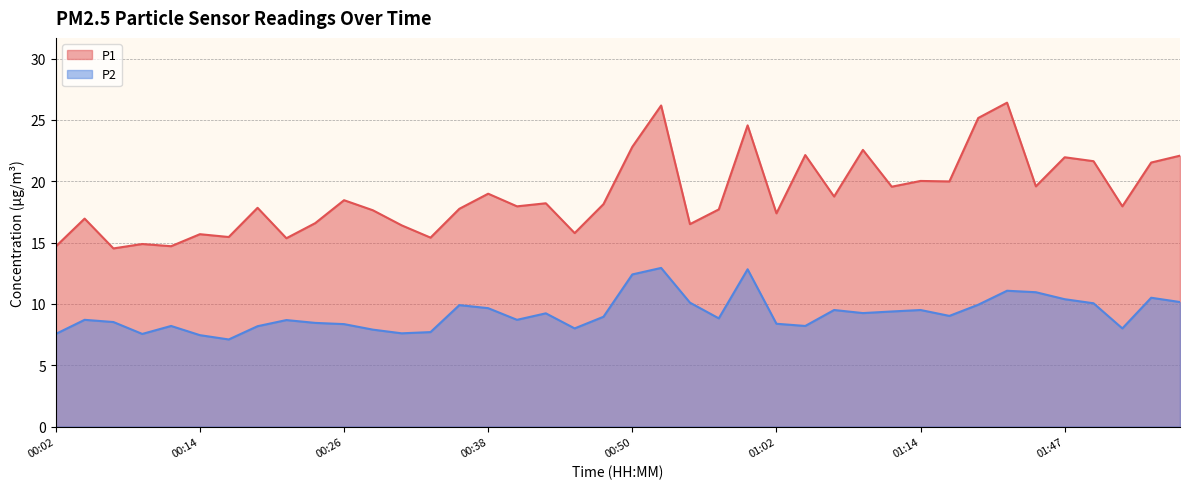

At which category does P1 reach its first local peak?

00:04